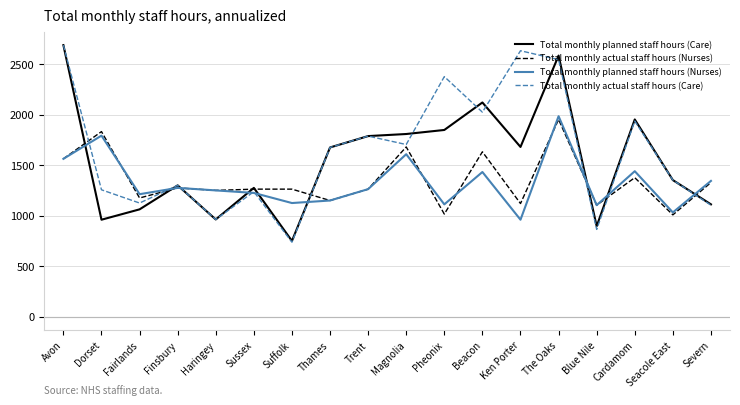

Count the number of data series in this chart.

4